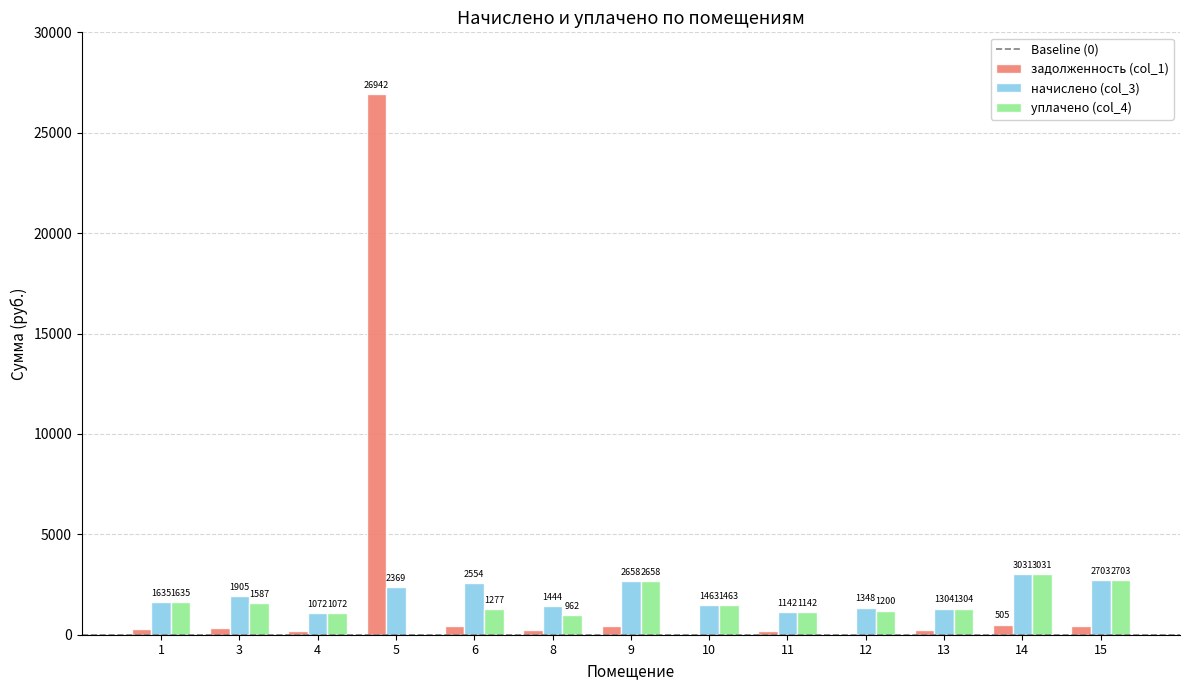

True or false: уплачено (col_4) has a value of 1081.1 at 15.

False